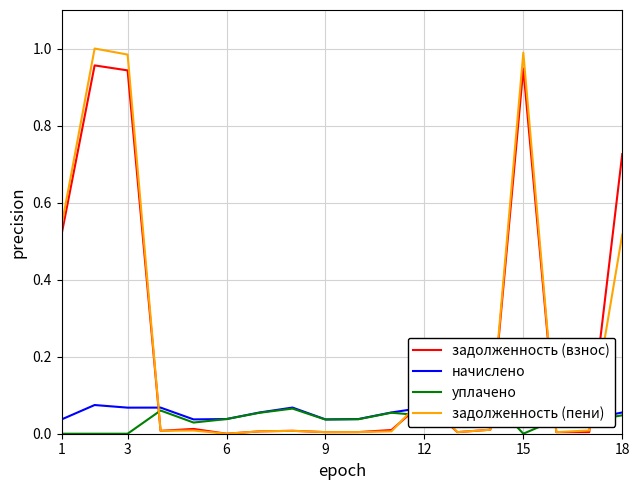

True or false: задолженность (пени) and начислено cross at least once.

True